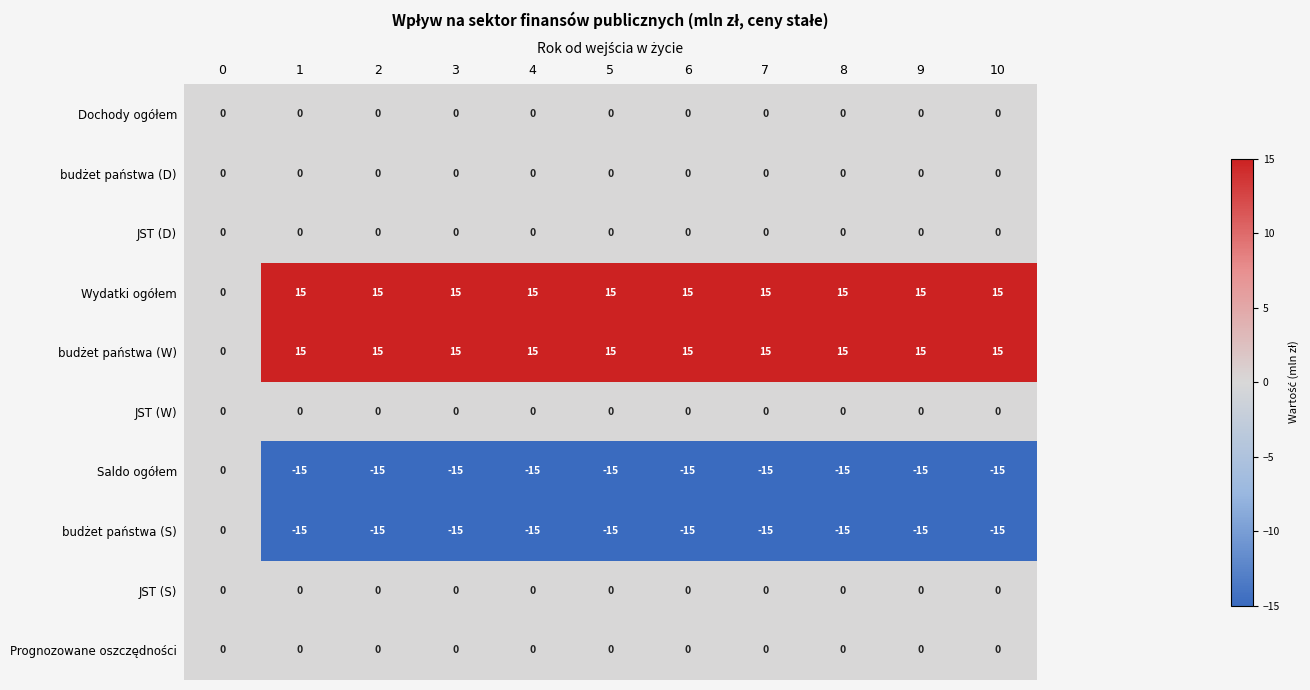

What is the minimum value shown in the chart?

-15